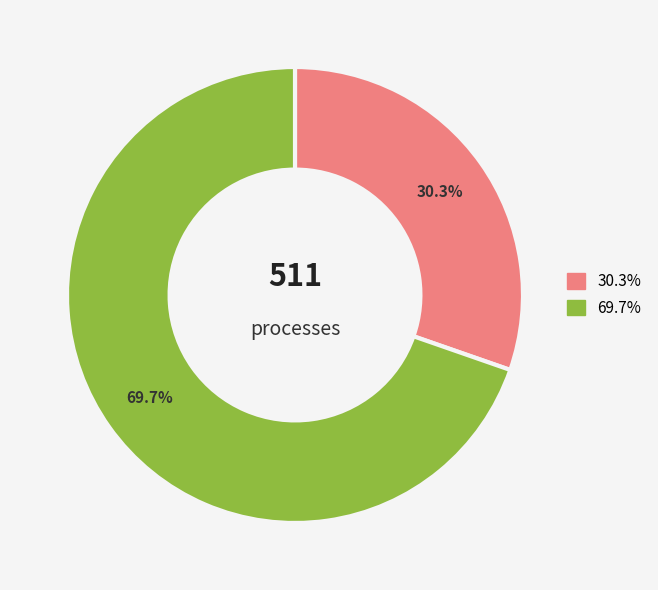

Does any single category account for the majority?

Yes